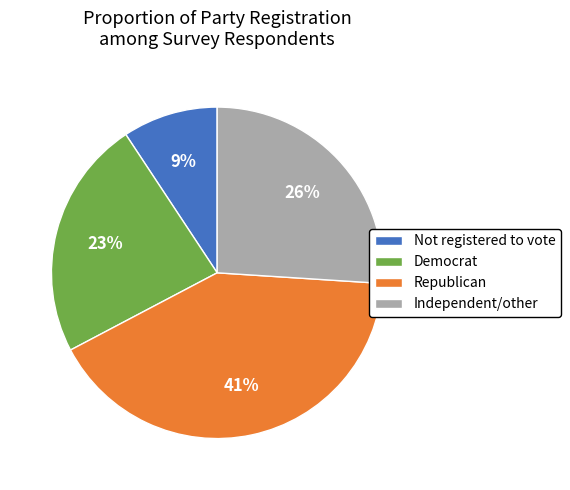

Is there any slice that represents more than half of the pie?

No